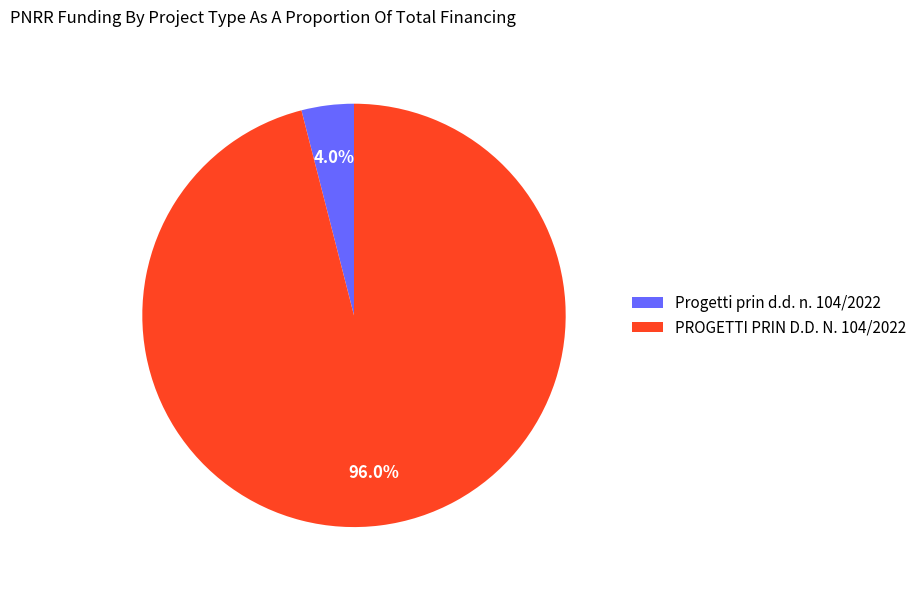

Count the number of slices in the pie.

2